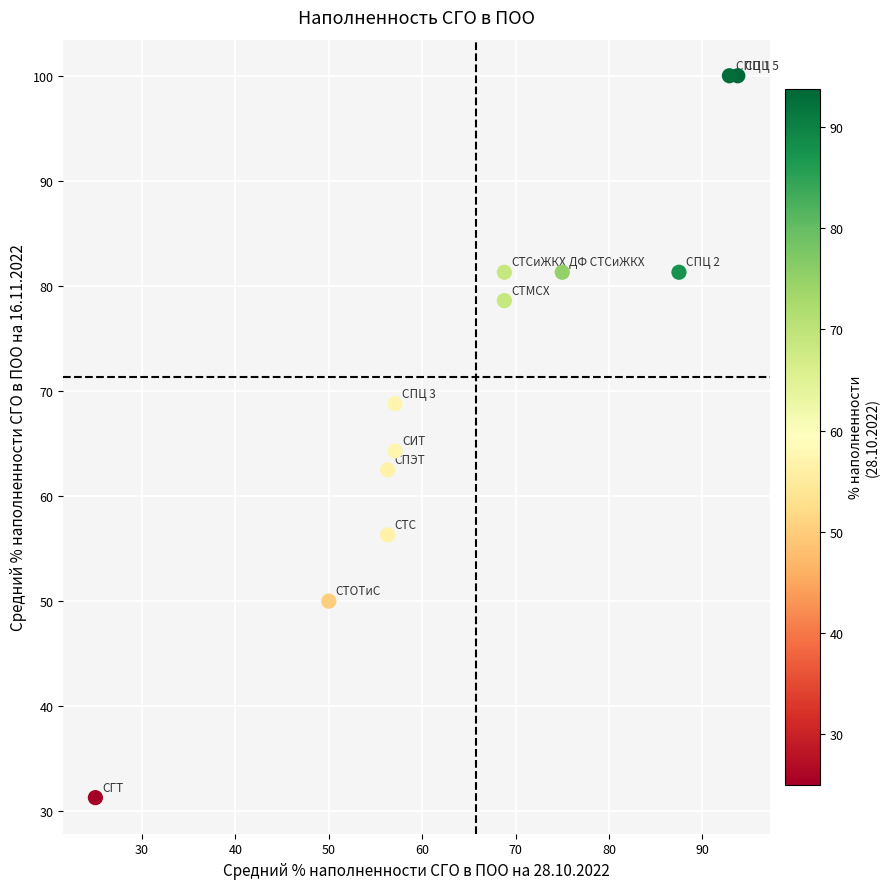

What is the average X value?

65.7